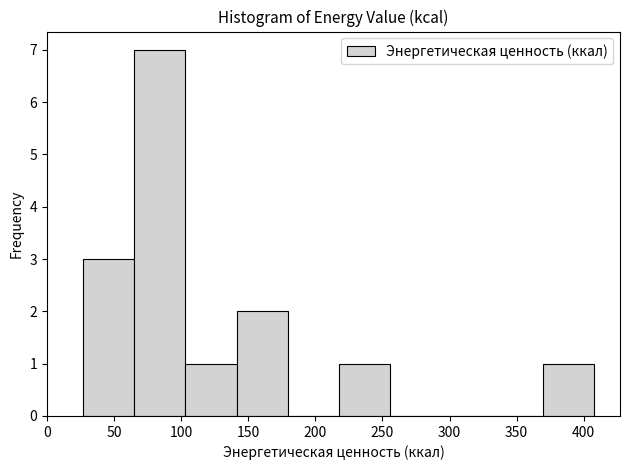

Reading left to right, transcribe this chart: for each bar, give the range it covers on the x-axis and its height. Neither the bar edges nor the heights are printed on the chart, so give them approximately, as read against the axes.

25 to 65: 3
65 to 105: 7
105 to 140: 1
140 to 180: 2
180 to 220: 0
220 to 255: 1
255 to 295: 0
295 to 330: 0
330 to 370: 0
370 to 410: 1